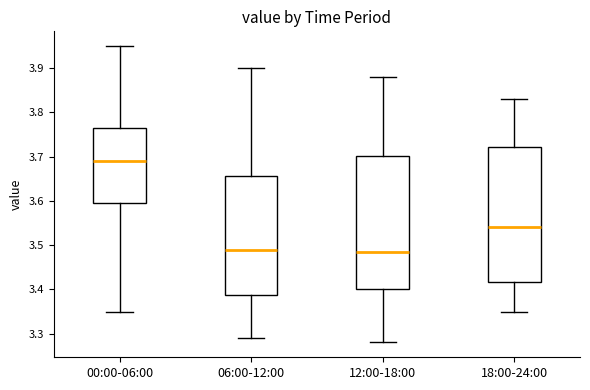

Reading left to right, transcribe this box plot: for each box, give where its median line is, the range the box spans, and where its two whiskers end, as read against the y-axis. The values are not printed on the chart, so give them approximately, as read against the axis.

00:00-06:00: median 3.69, box 3.60 to 3.77, whiskers 3.35 to 3.95
06:00-12:00: median 3.49, box 3.39 to 3.66, whiskers 3.29 to 3.90
12:00-18:00: median 3.49, box 3.40 to 3.70, whiskers 3.28 to 3.88
18:00-24:00: median 3.54, box 3.42 to 3.72, whiskers 3.35 to 3.83